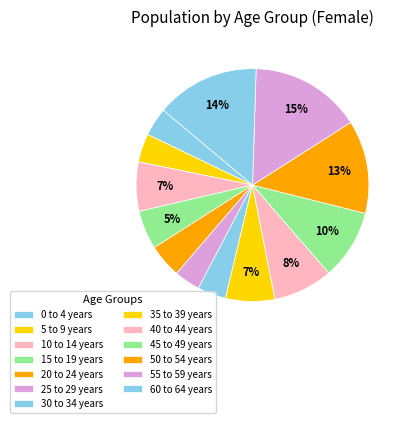

To the nearest percent, what portion does 30 to 34 years represent?

4%